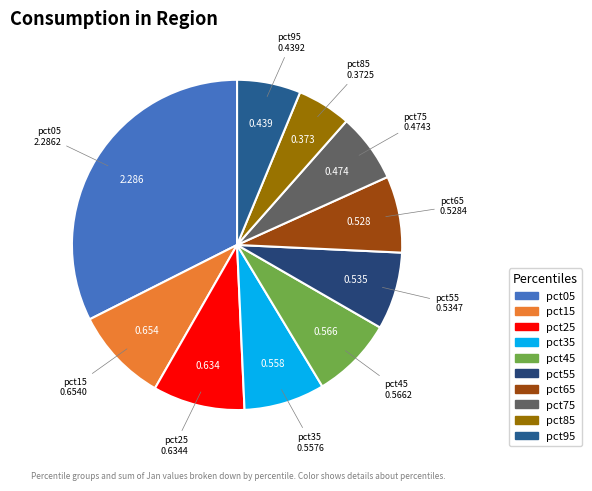

How many segments does this pie chart have?

10